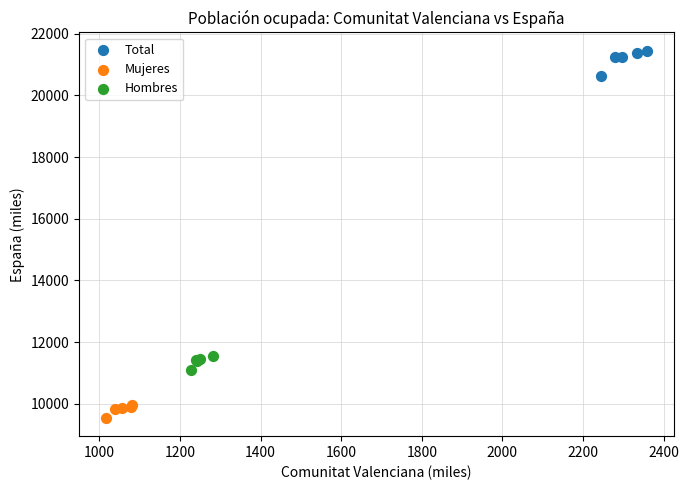

What are all the series names shown in the legend?

Total, Mujeres, Hombres